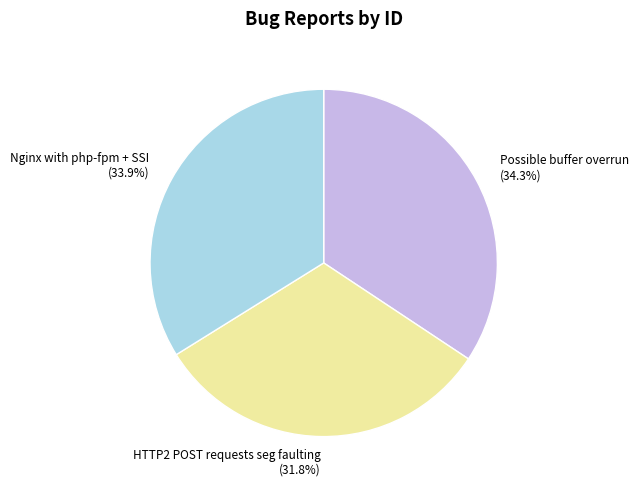

What percentage is the HTTP2 POST requests seg faulting slice, to the nearest percent?

32%